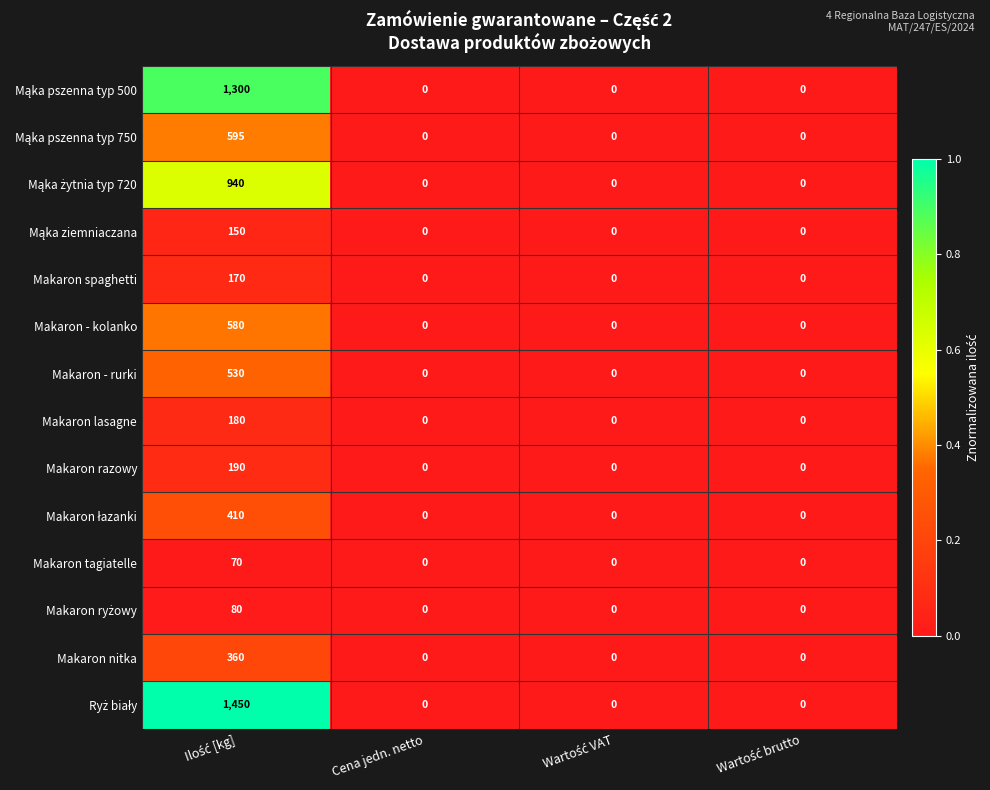

Count the Makaron tagiatelle values in the range 0 to 70.

4